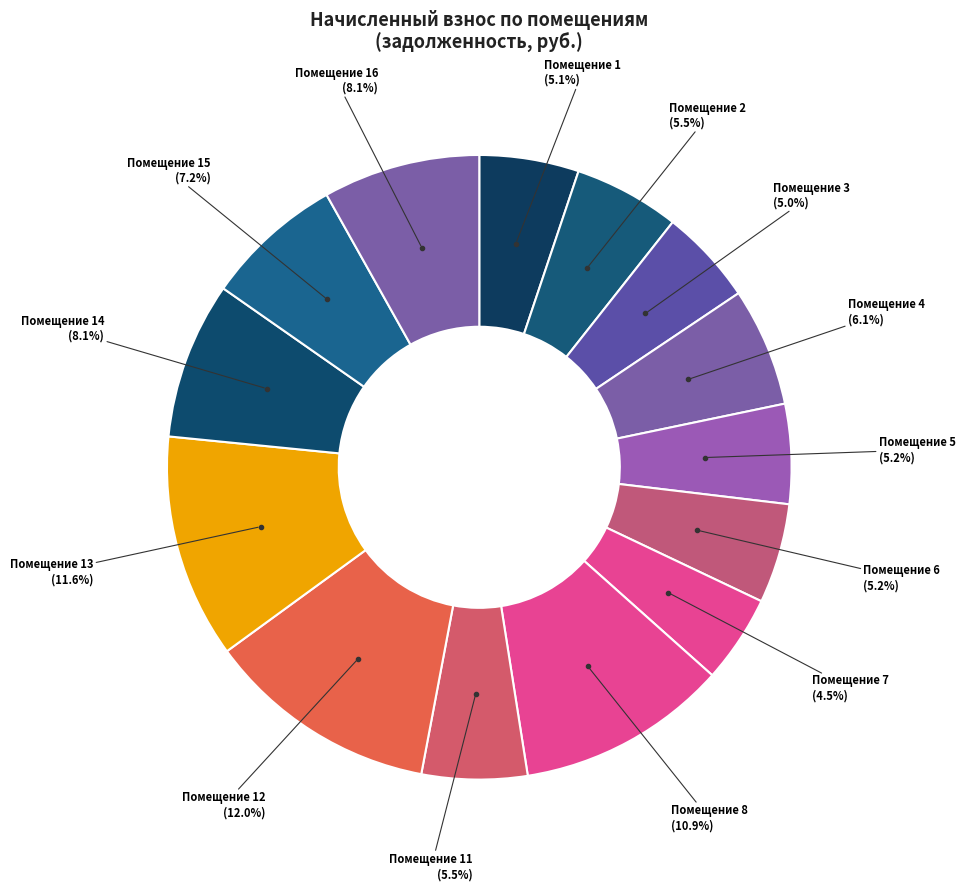

How many segments does this pie chart have?

14